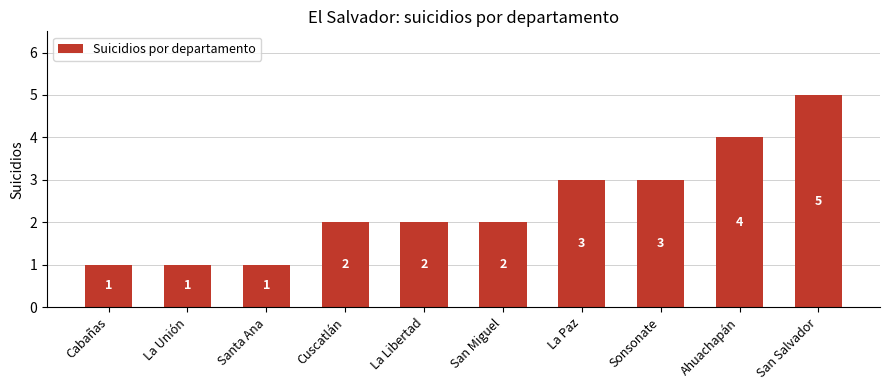

Count the values in the range 1 to 3.

8